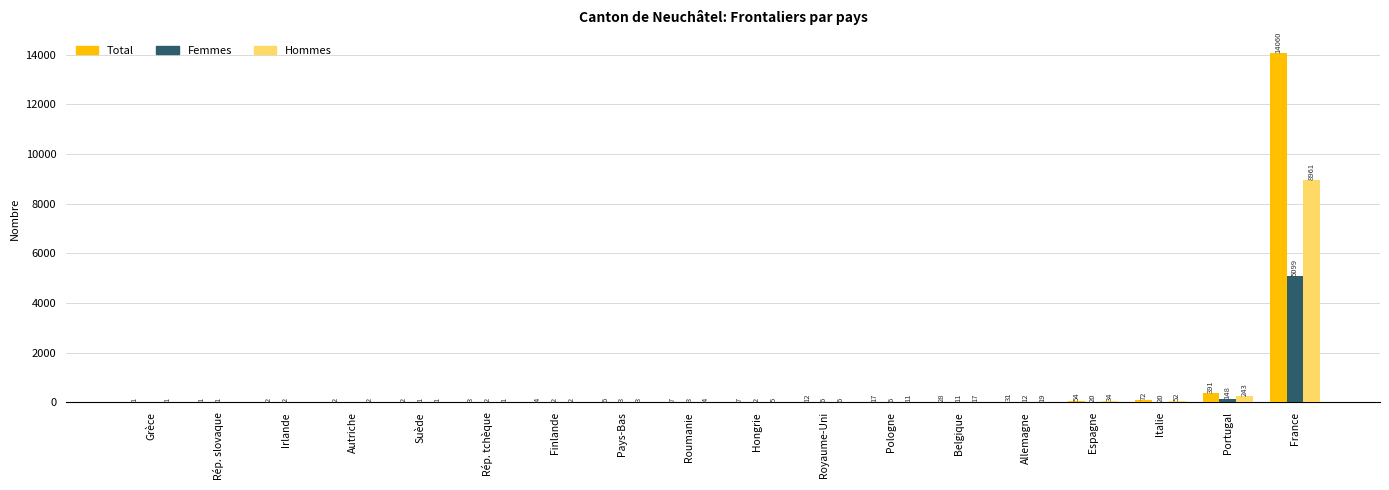

What is the sum of the Hommes values at Rép. slovaque and Royaume-Uni?

6